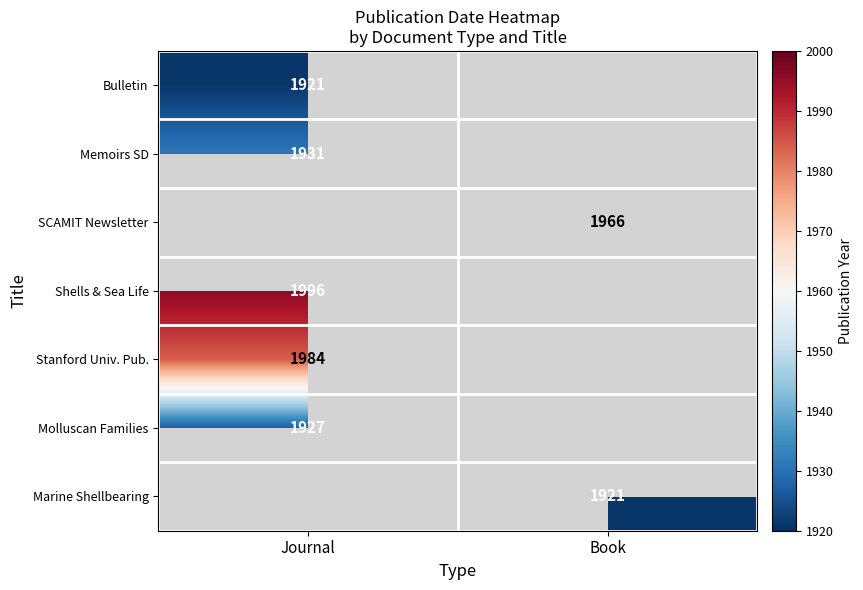

True or false: Molluscan Families has a value of 1927 at Journal.

True